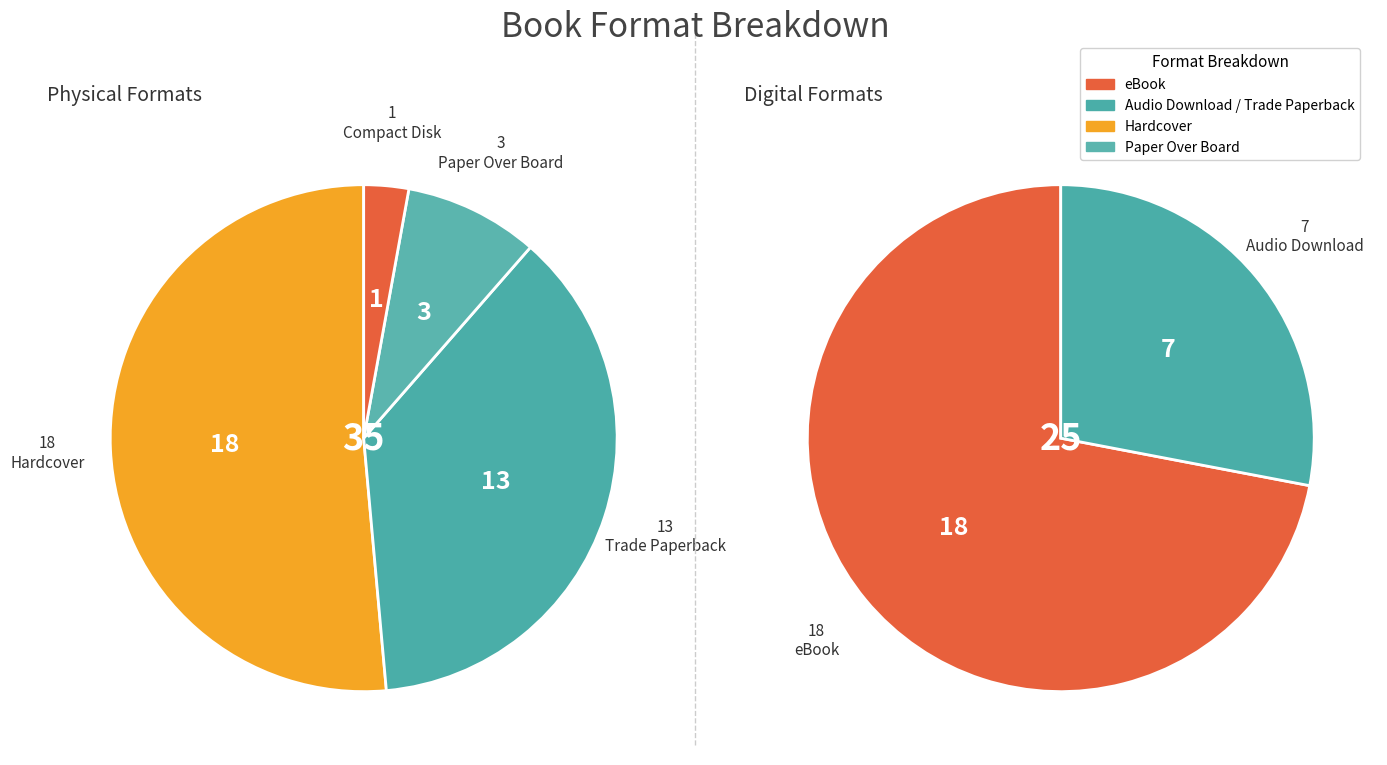

To the nearest percent, what is the difference between the largest and smallest slice percentages?

28%